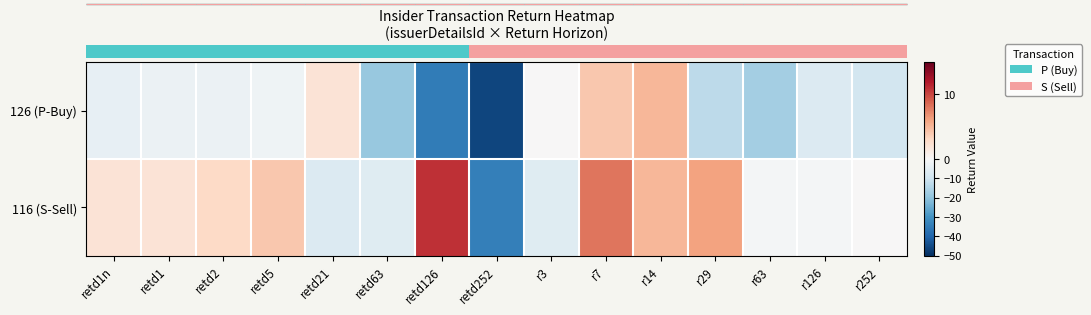

What is the greatest value displayed?

11